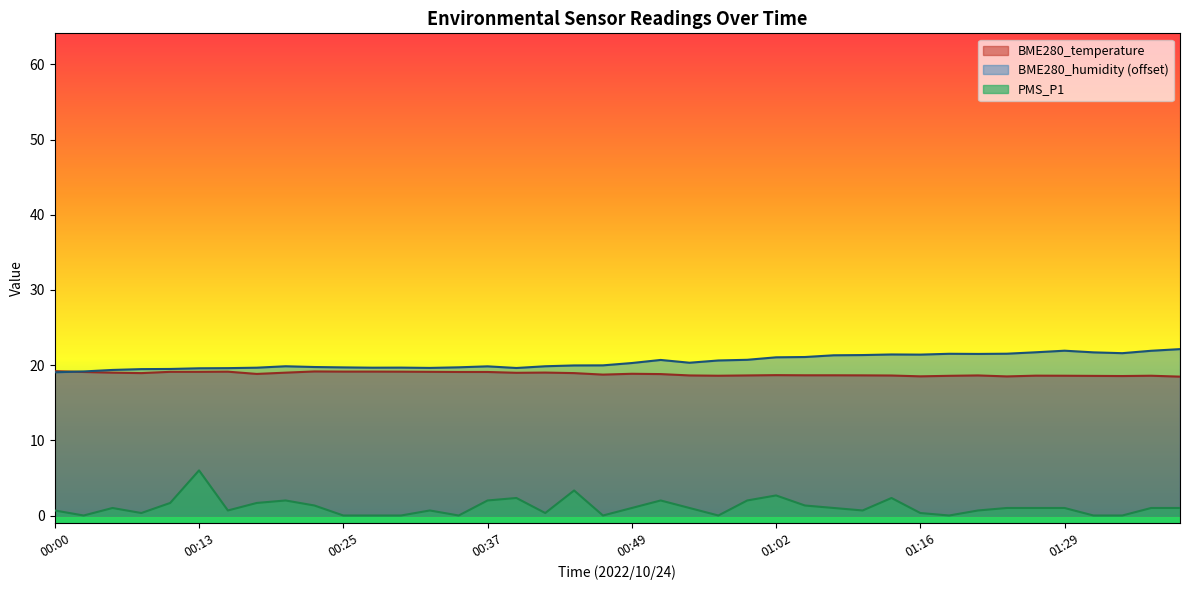

Is it true that BME280_humidity equals 6.7 at 00:37?

False